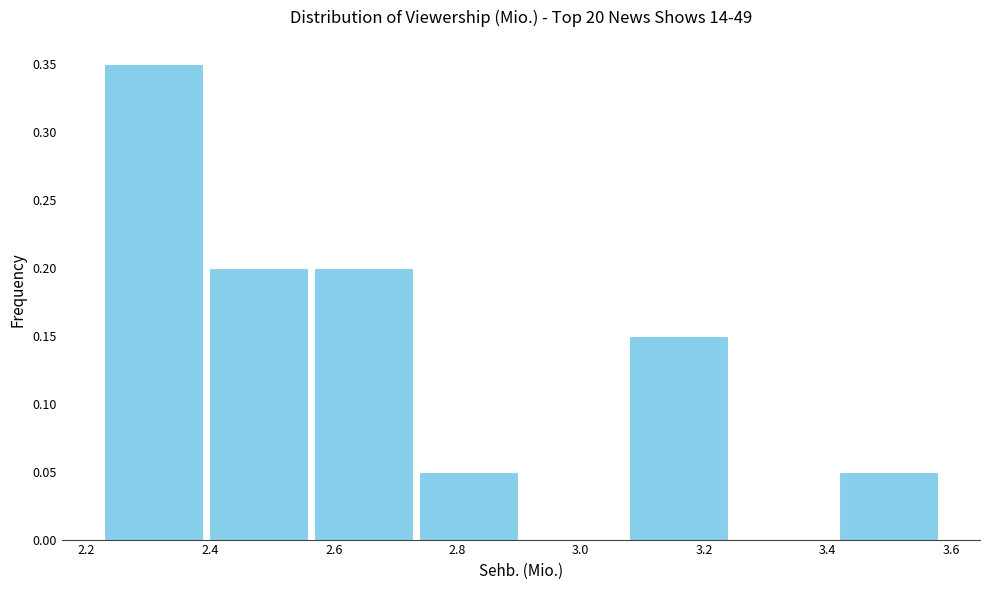

Reading left to right, transcribe this chart: for each bar, give the range it covers on the x-axis and its height. Neither the bar edges nor the heights are printed on the chart, so give them approximately, as read against the axes.

2.22 to 2.40: 0.35
2.40 to 2.56: 0.20
2.56 to 2.74: 0.20
2.74 to 2.90: 0.05
2.90 to 3.08: 0
3.08 to 3.24: 0.15
3.24 to 3.42: 0
3.42 to 3.58: 0.05